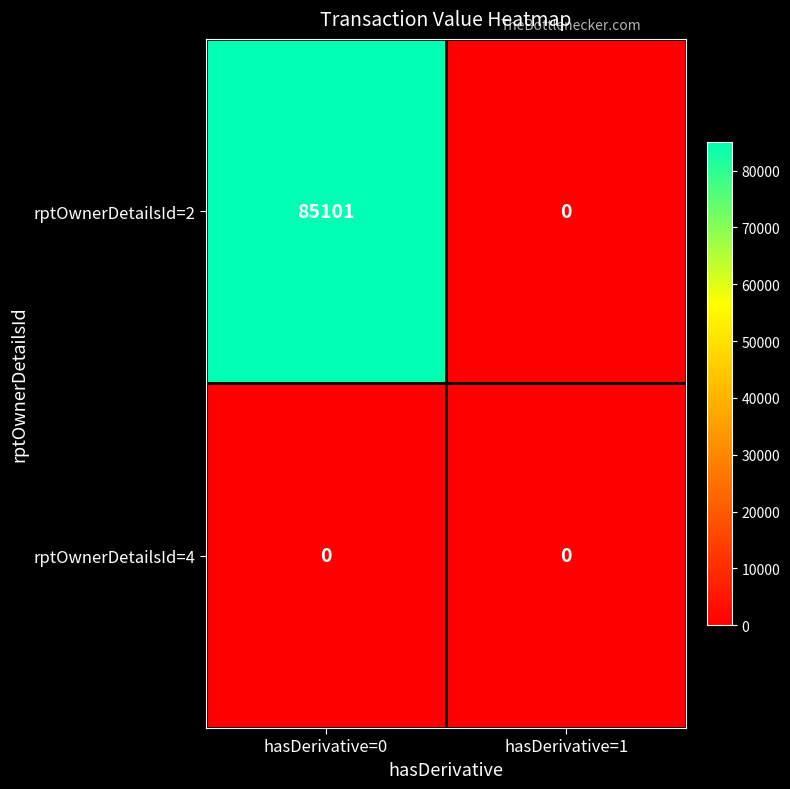

Which series has the largest range (max minus min)?

rptOwnerDetailsId=2